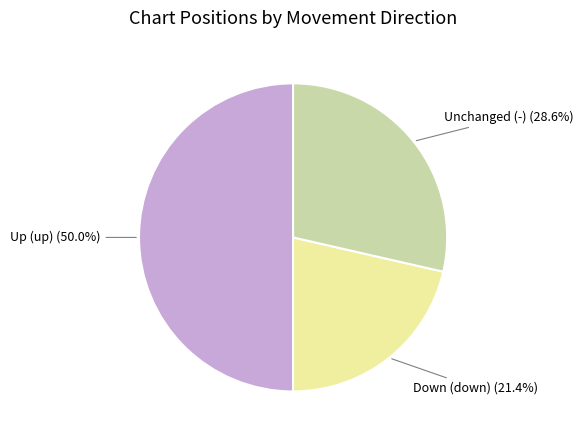

Which category has the biggest portion of the pie?

Up (up)